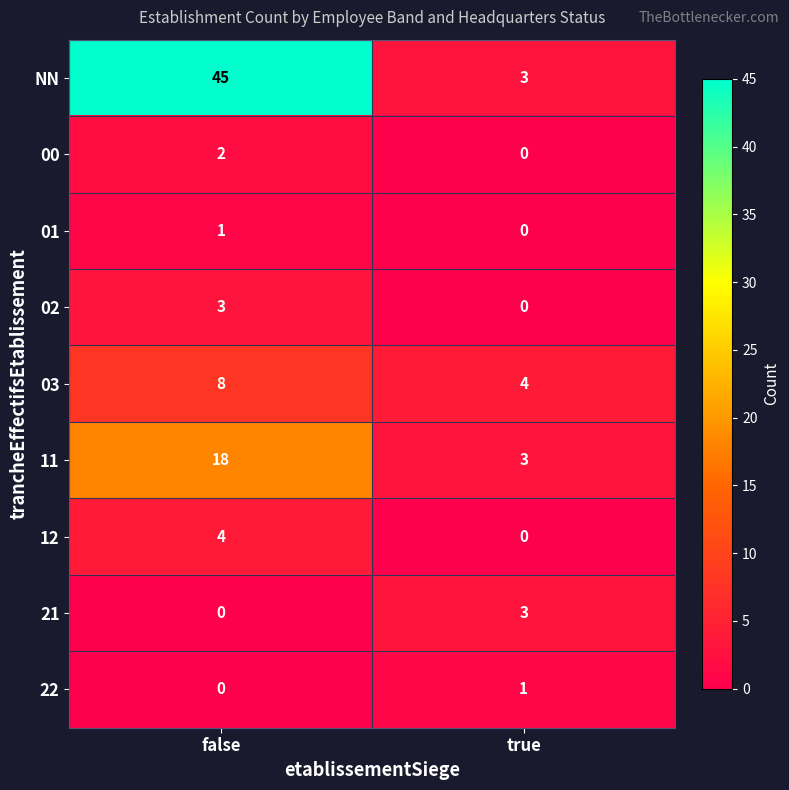

What value does the 03 series have at false?

8